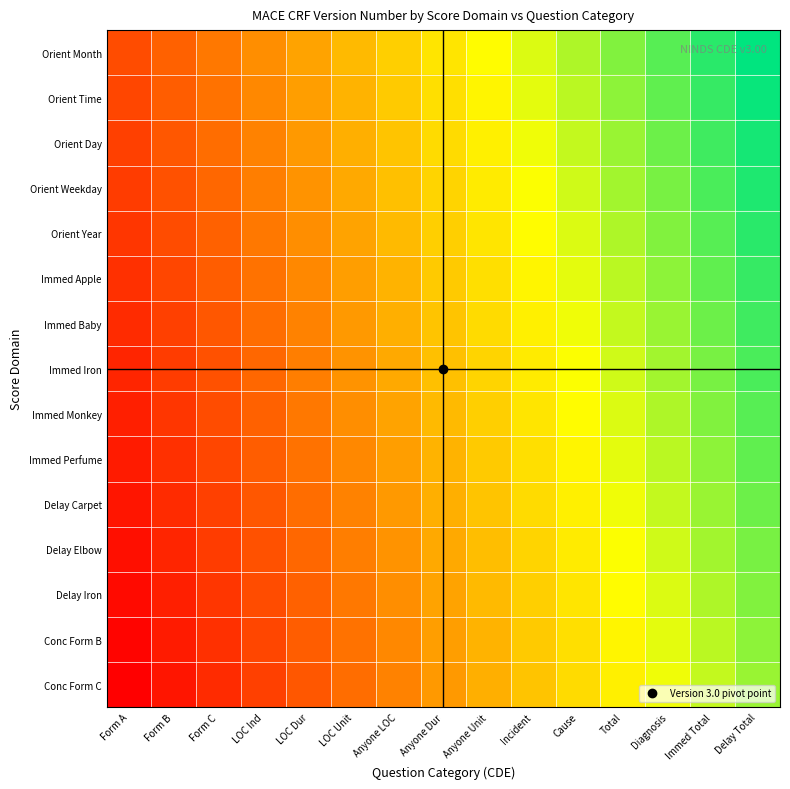

List the series in order of their peak value, highest first.

Orient Month, Orient Time, Orient Day, Orient Weekday, Orient Year, Immed Apple, Immed Baby, Immed Iron, Immed Monkey, Immed Perfume, Delay Carpet, Delay Elbow, Delay Iron, Conc Form B, Conc Form C